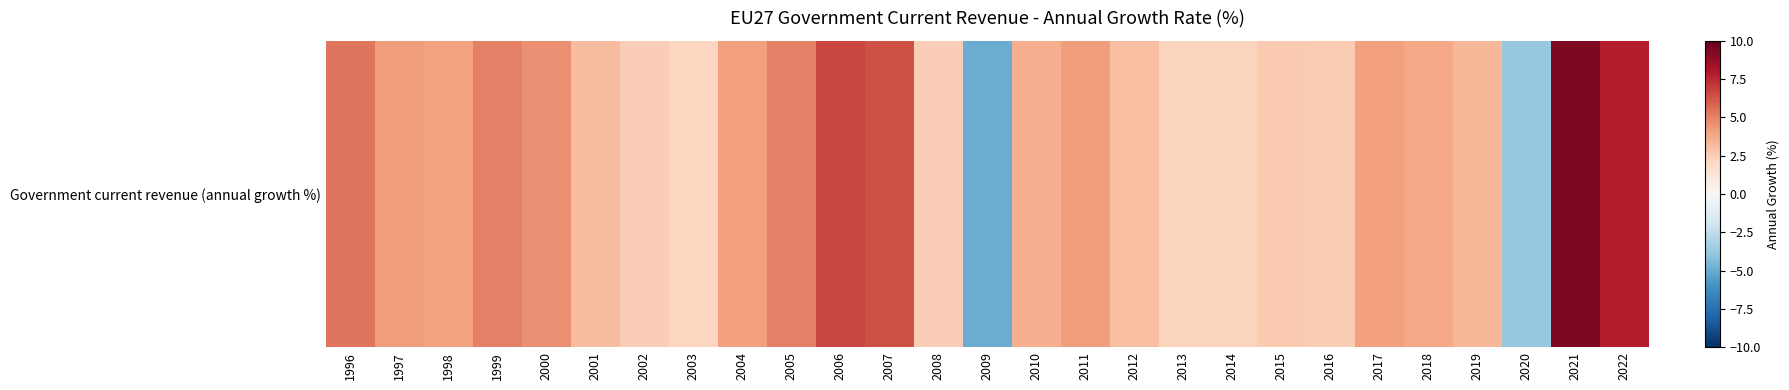

List the labels in order of value, largest first.

2021, 2022, 2006, 2007, 1996, 2005, 1999, 2000, 2011, 1997, 2017, 2004, 1998, 2018, 2010, 2019, 2001, 2012, 2015, 2016, 2002, 2008, 2013, 2014, 2003, 2020, 2009